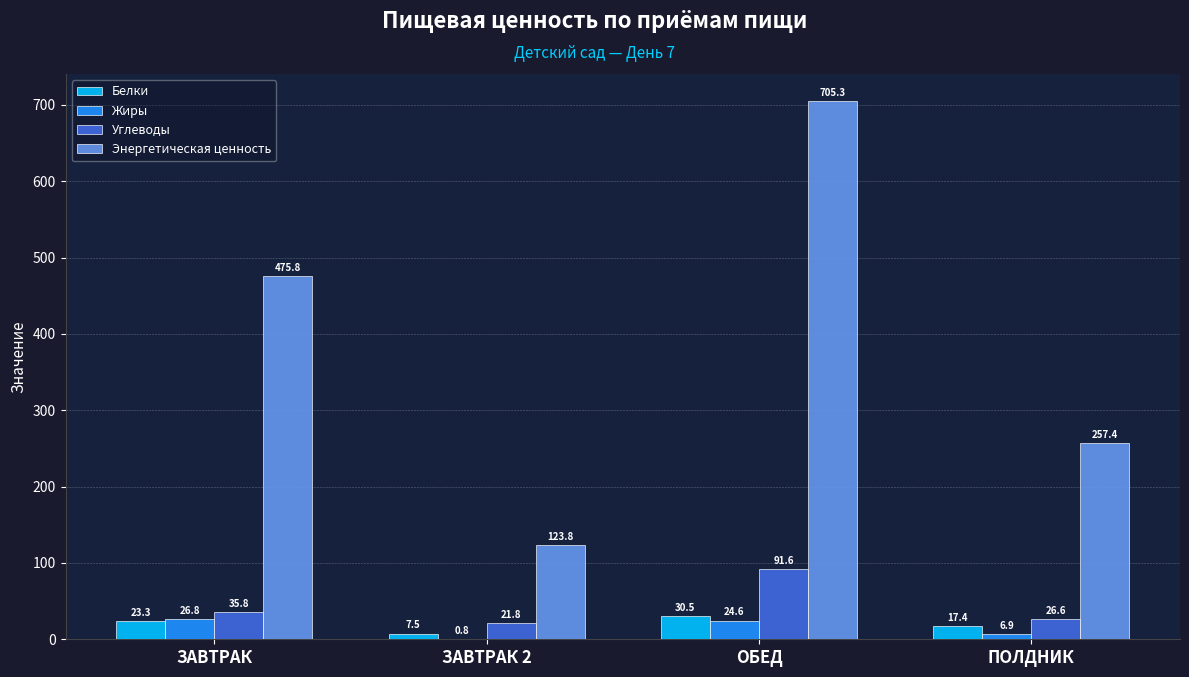

Between ЗАВТРАК and ЗАВТРАК 2, which series saw the biggest shift?

Энергетическая ценность